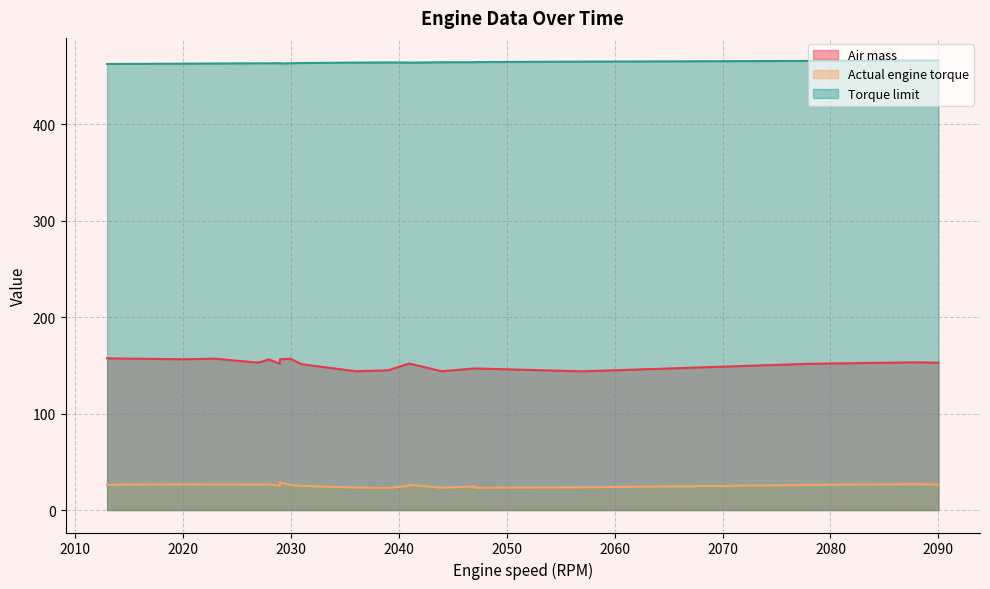

Does the chart display data point markers on the line(s)?

No